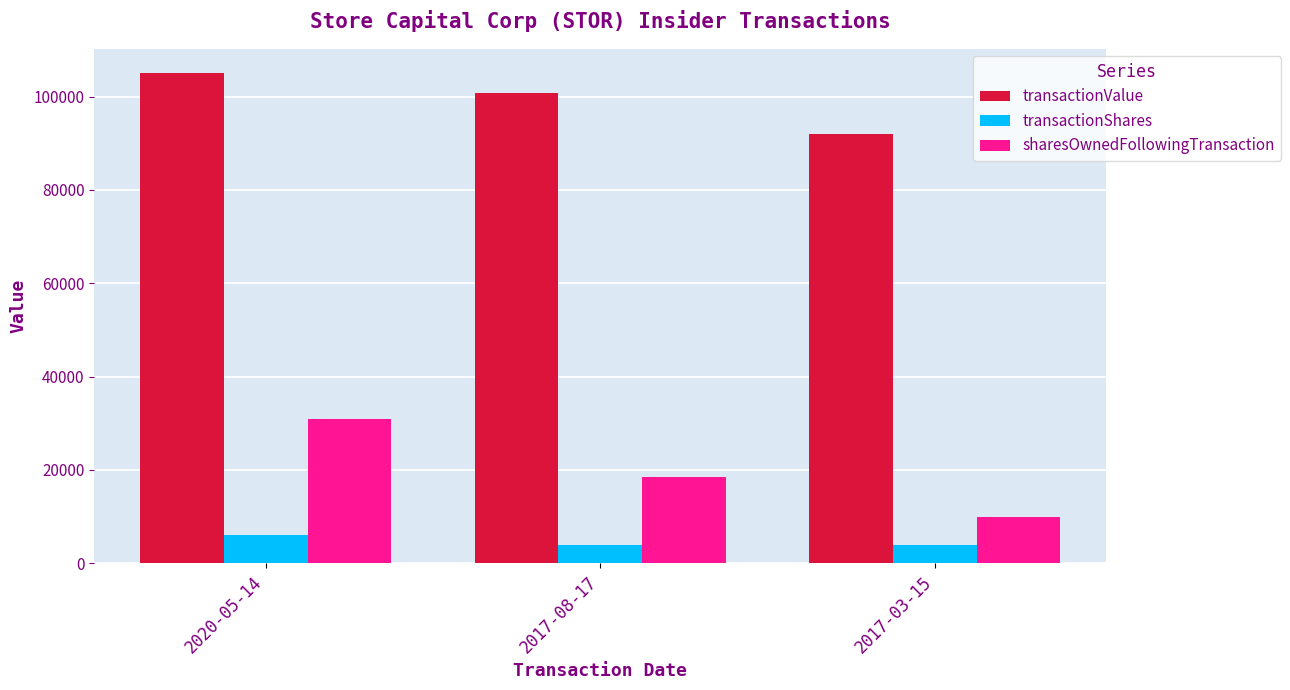

Count the number of categories in the chart.

3